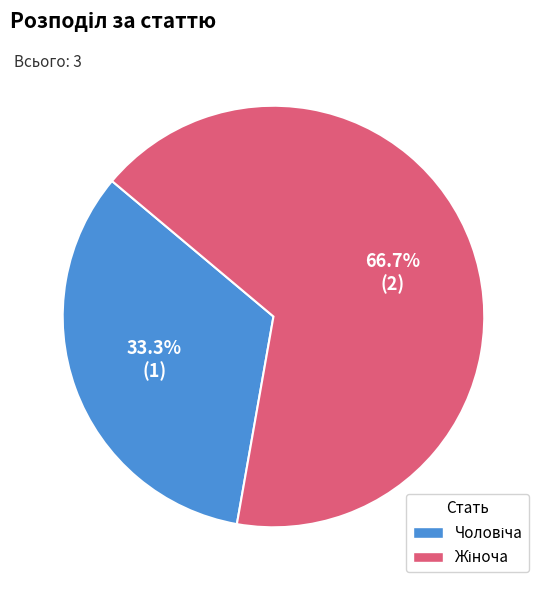

Count the number of slices in the pie.

2